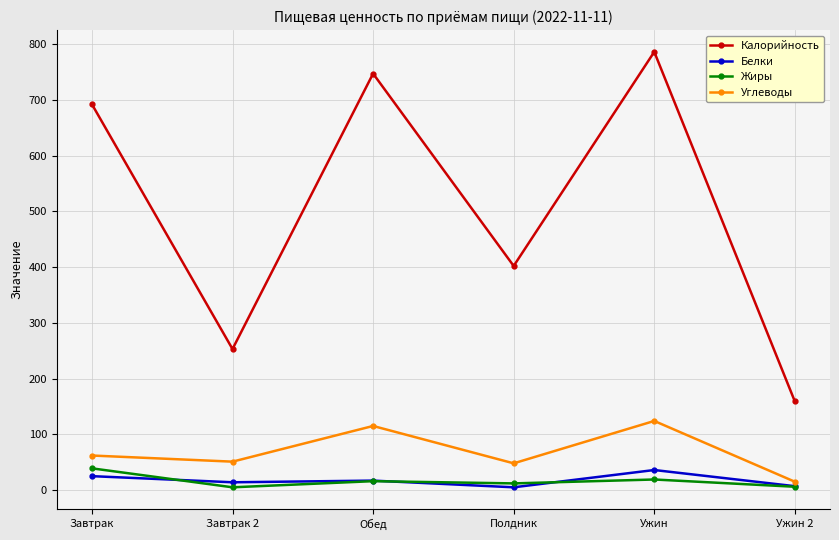

How many data points in Калорийность are less than 692?

3